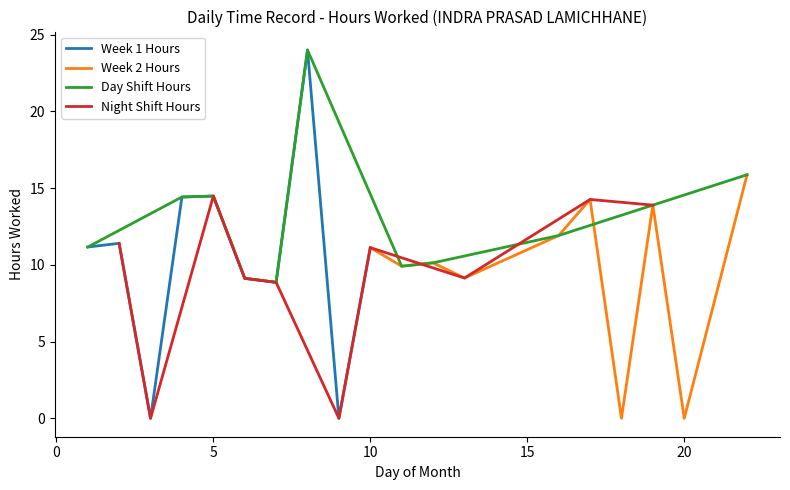

What is the maximum value for Week 1 Hours?

24.0